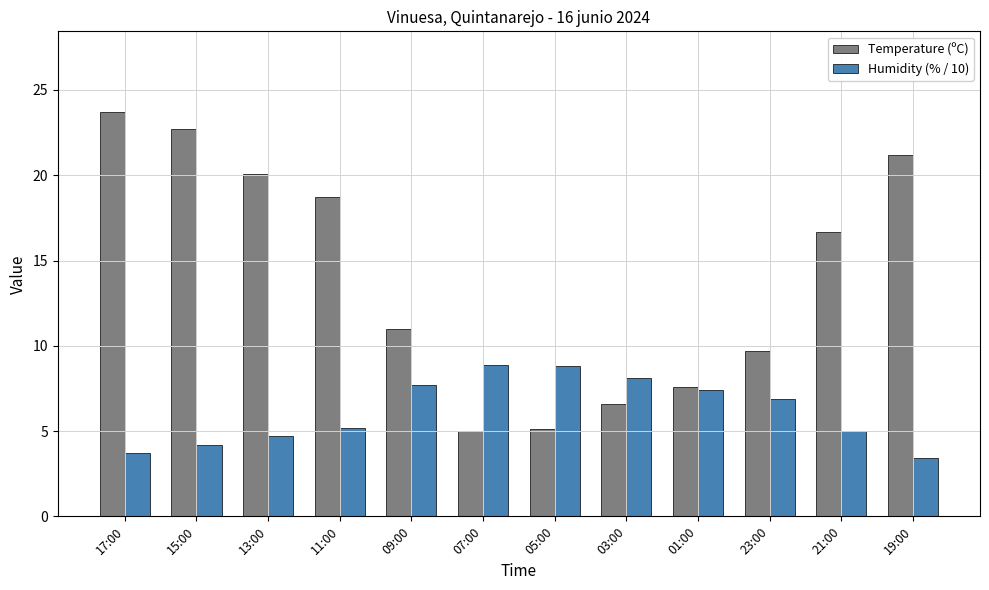

What are all the series names shown in the legend?

Temperature (ºC), Humidity (% / 10)